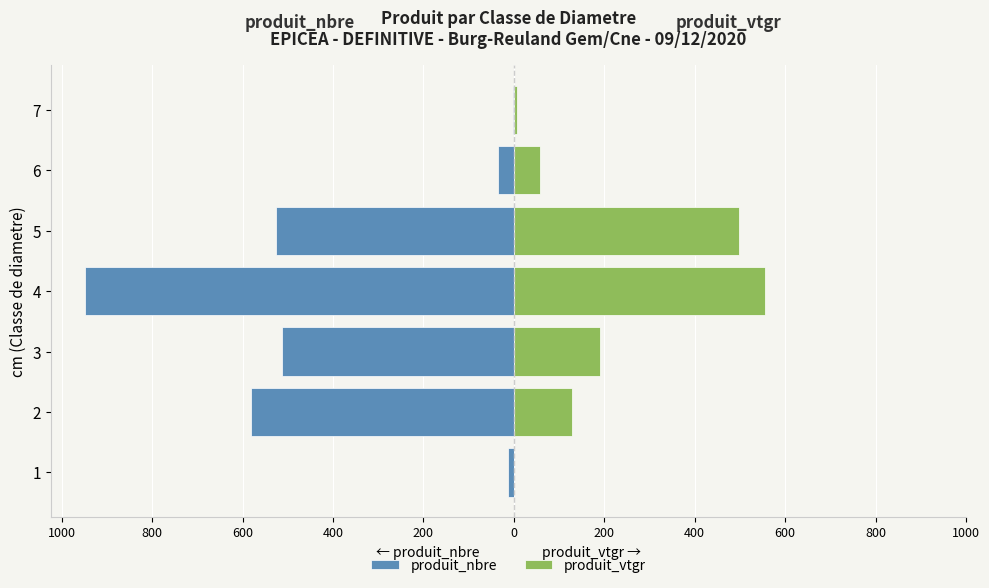

Reading left to right, transcribe all the data shown in this chart.

produit_nbre: -14.0	-582.0	-512.0	-949.0	-526.0	-36.0	-3.0
produit_vtgr: 1.1	128.5	190.5	555.1	497.2	57.7	7.5